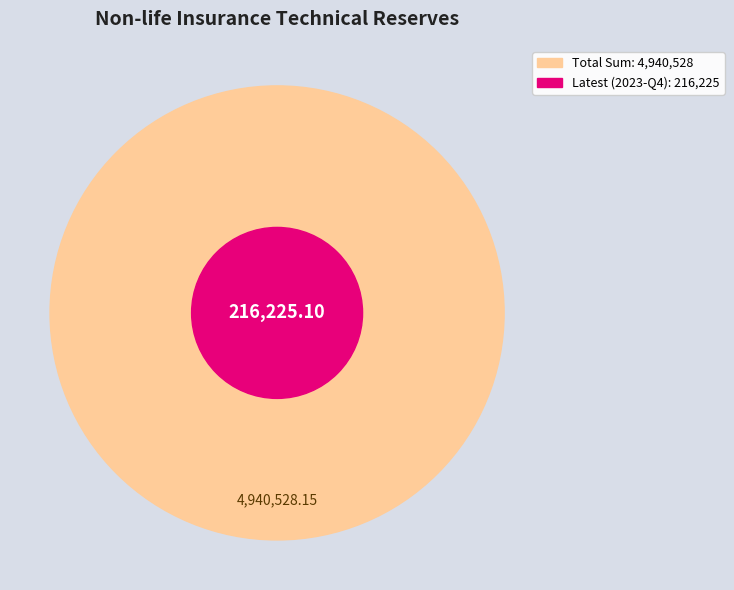

Does any single category account for the majority?

No